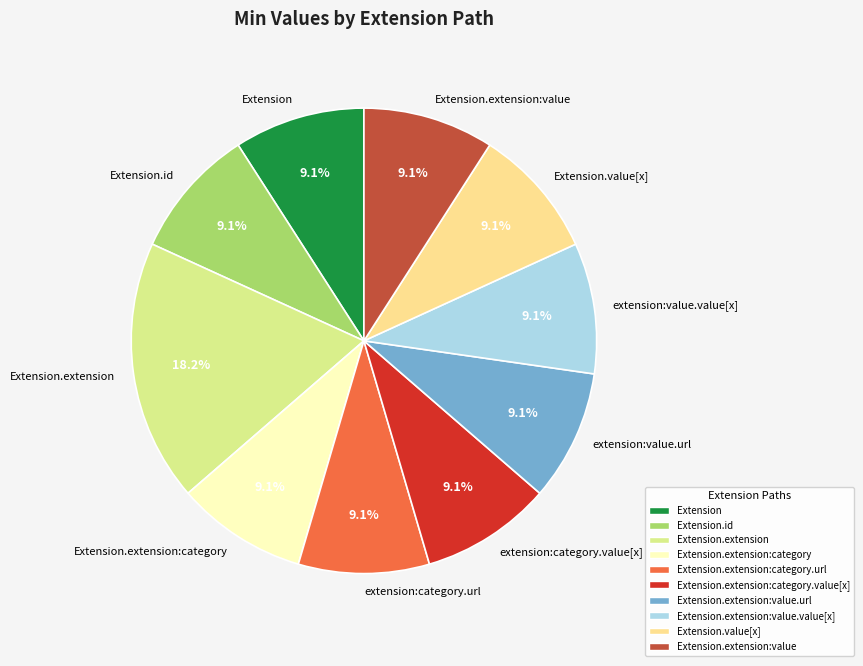

Approximately how many times larger is the value at Extension.extension:value compared to extension:value.url?

1.0